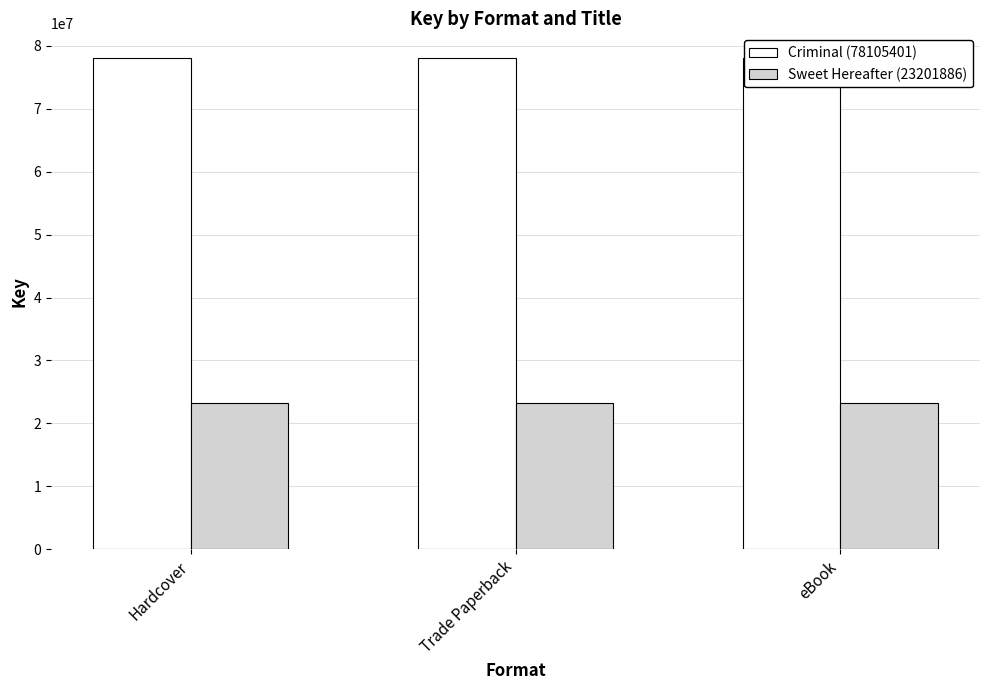

What is the sum of the Sweet Hereafter (23201886) values at Hardcover and eBook?

46403772